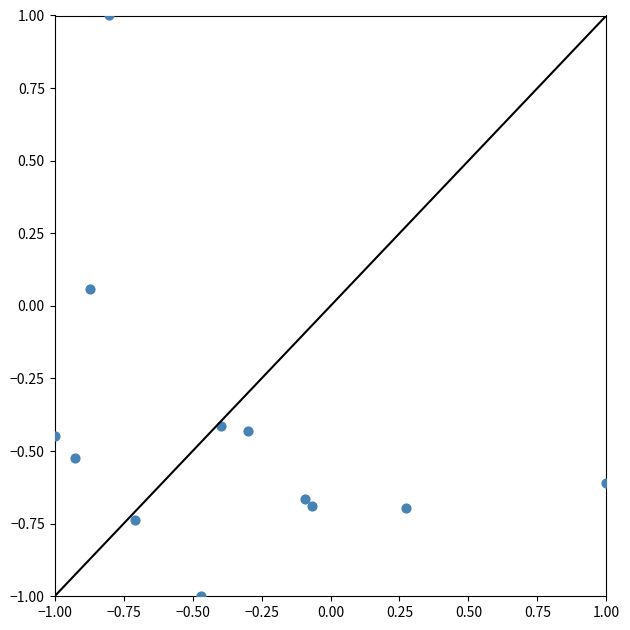

What is the range of X values (max minus min)?

2.0